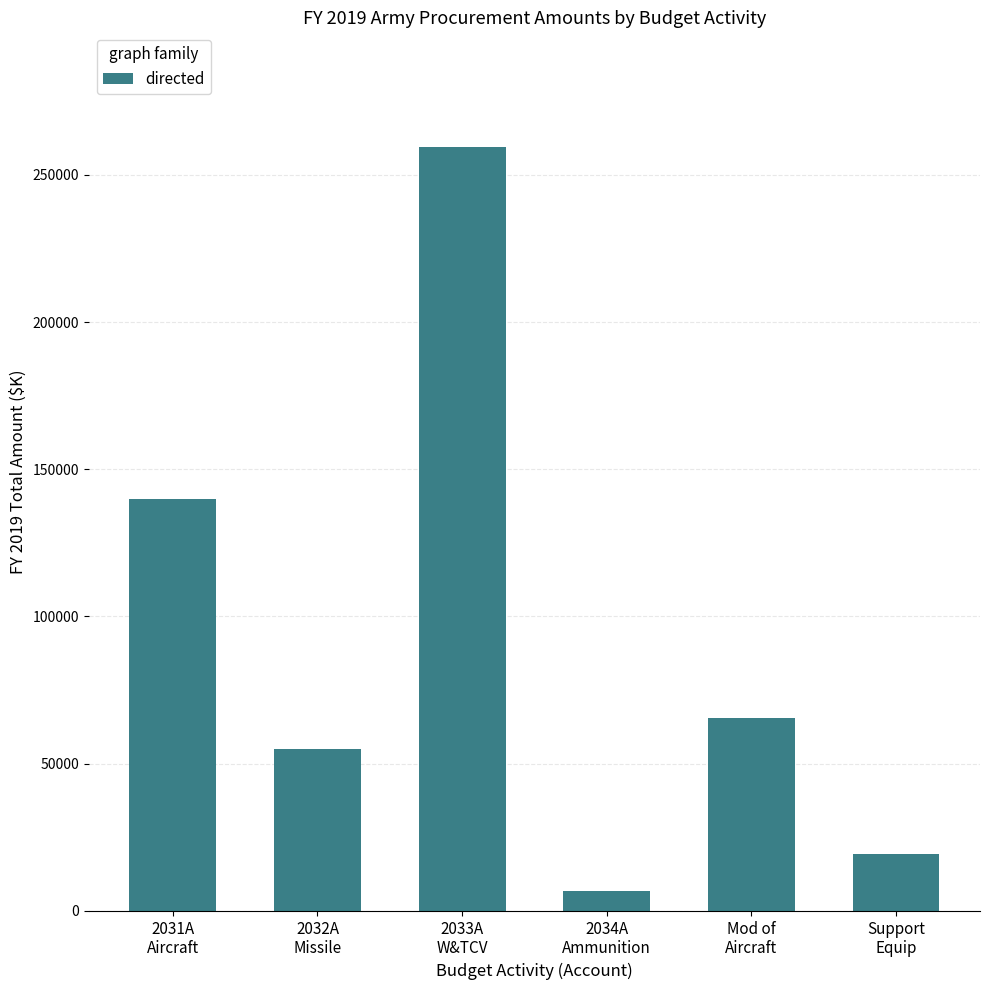

Between 2032A
Missile and Support
Equip, which is larger?

2032A
Missile